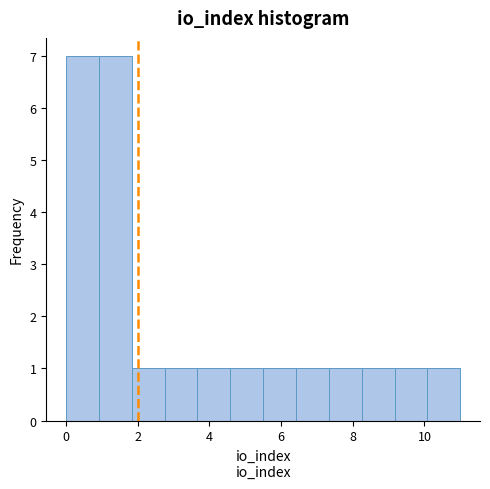

Reading left to right, transcribe this chart: for each bar, give the range it covers on the x-axis and its height. Neither the bar edges nor the heights are printed on the chart, so give them approximately, as read against the axes.

0.0 to 1.0: 7
1.0 to 1.8: 7
1.8 to 2.8: 1
2.8 to 3.6: 1
3.6 to 4.6: 1
4.6 to 5.6: 1
5.6 to 6.4: 1
6.4 to 7.4: 1
7.4 to 8.2: 1
8.2 to 9.2: 1
9.2 to 10.0: 1
10.0 to 11.0: 1